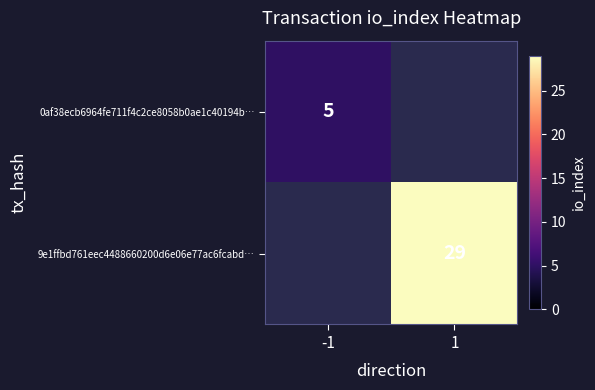

Count the number of data series in this chart.

2